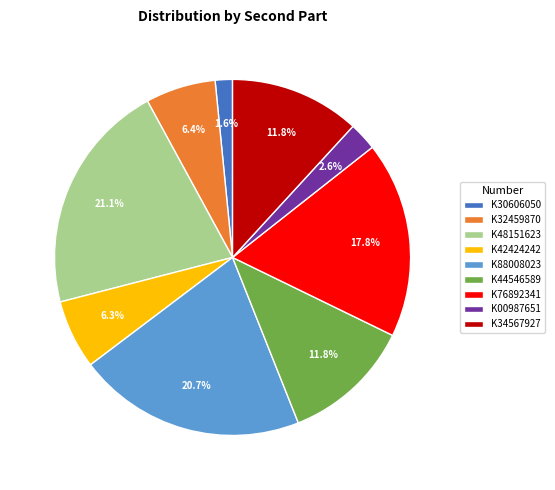

Count the number of slices in the pie.

9